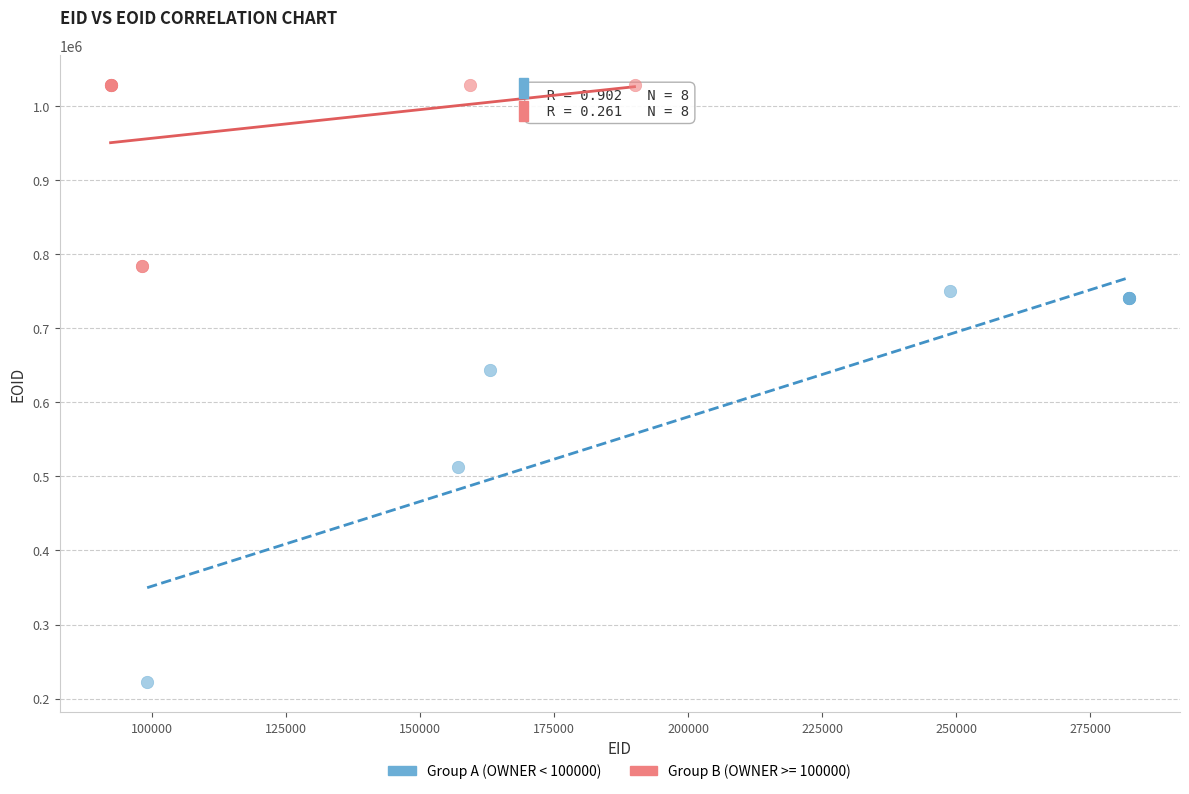

Which series has the widest spread of Y values?

Group A (OWNER < 100000)